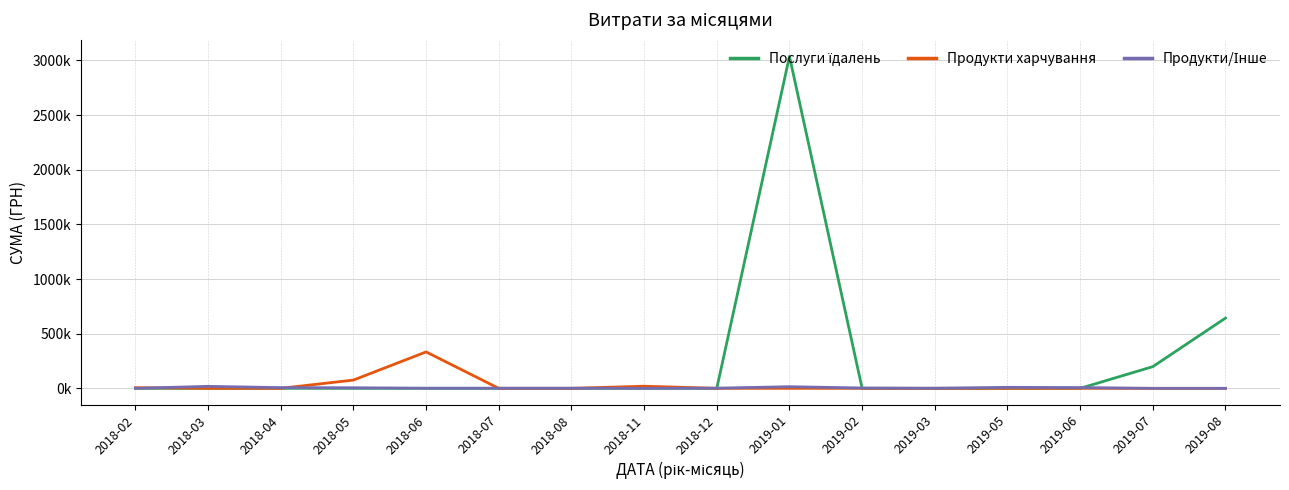

Does the chart have visible grid lines?

Yes